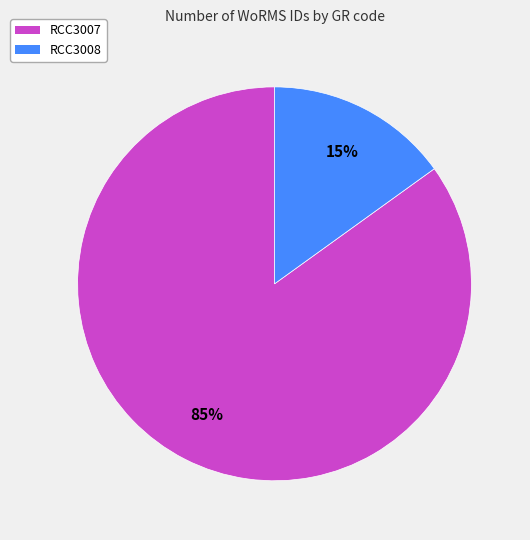

Count the number of slices in the pie.

2